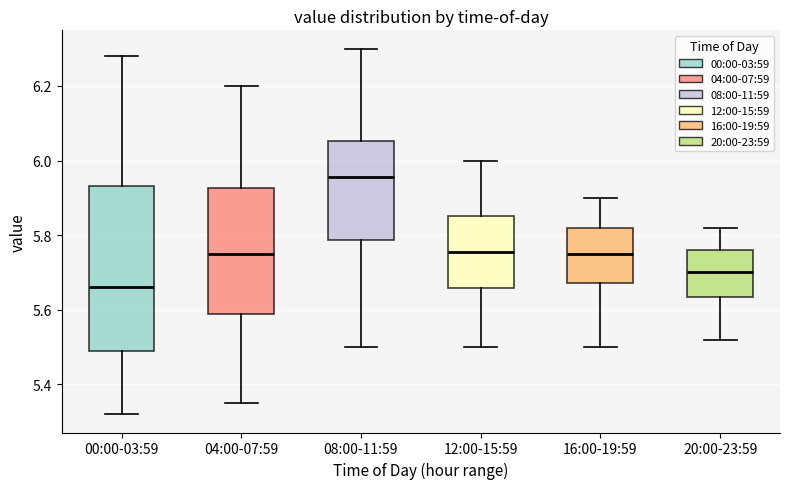

Reading left to right, read every box against the y-axis: the position of its median line, the range the box covers, and the ends of its whiskers. The values are not printed on the chart, so give them approximately, as read against the axis.

00:00-03:59: median 5.66, box 5.50 to 5.94, whiskers 5.32 to 6.28
04:00-07:59: median 5.76, box 5.58 to 5.92, whiskers 5.36 to 6.20
08:00-11:59: median 5.96, box 5.78 to 6.06, whiskers 5.50 to 6.30
12:00-15:59: median 5.76, box 5.66 to 5.86, whiskers 5.50 to 6.00
16:00-19:59: median 5.76, box 5.68 to 5.82, whiskers 5.50 to 5.90
20:00-23:59: median 5.70, box 5.64 to 5.76, whiskers 5.52 to 5.82